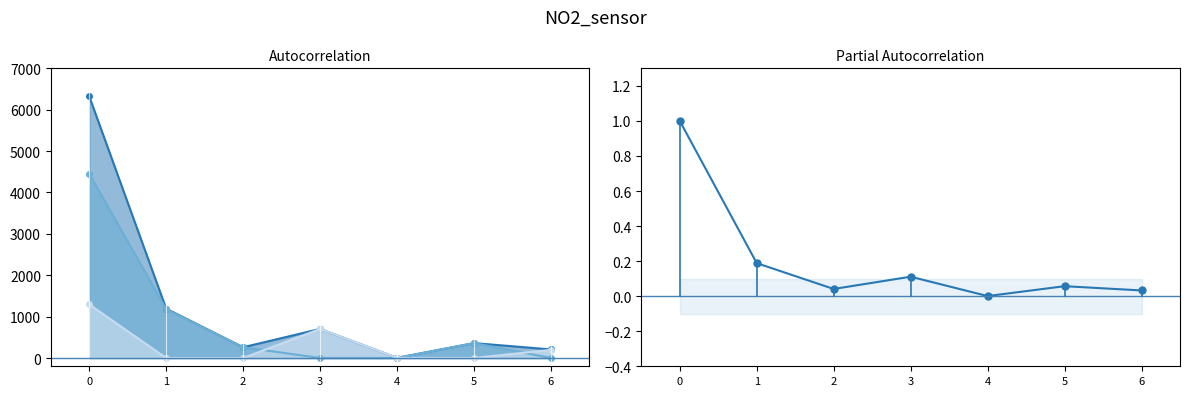

True or false: 总计 and 总计 line cross at least once.

False